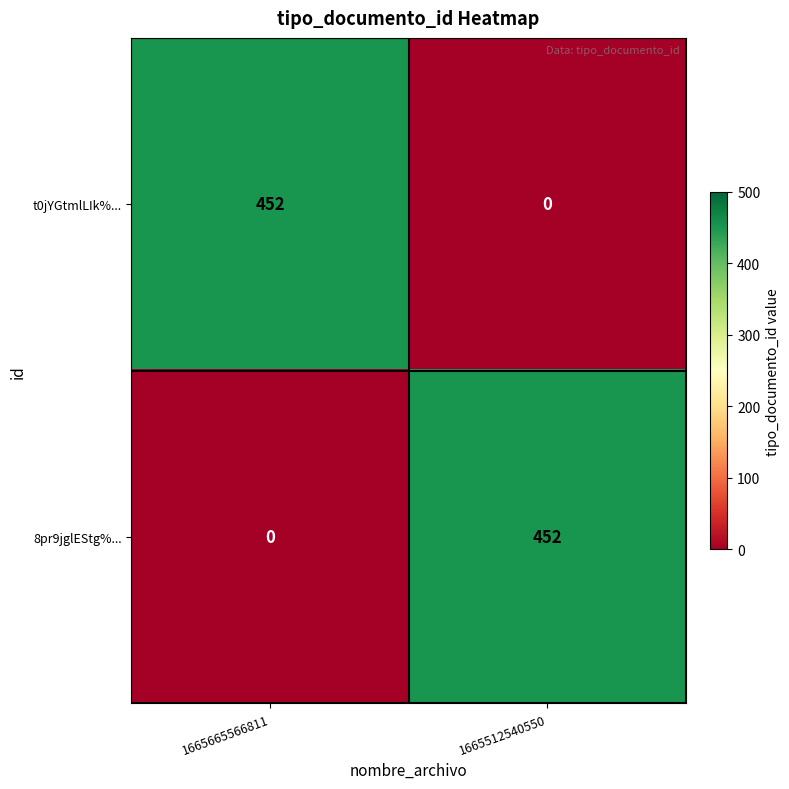

What is the sum of the 8pr9jglEStg%... values at 1665665566811 and 1665512540550?

452